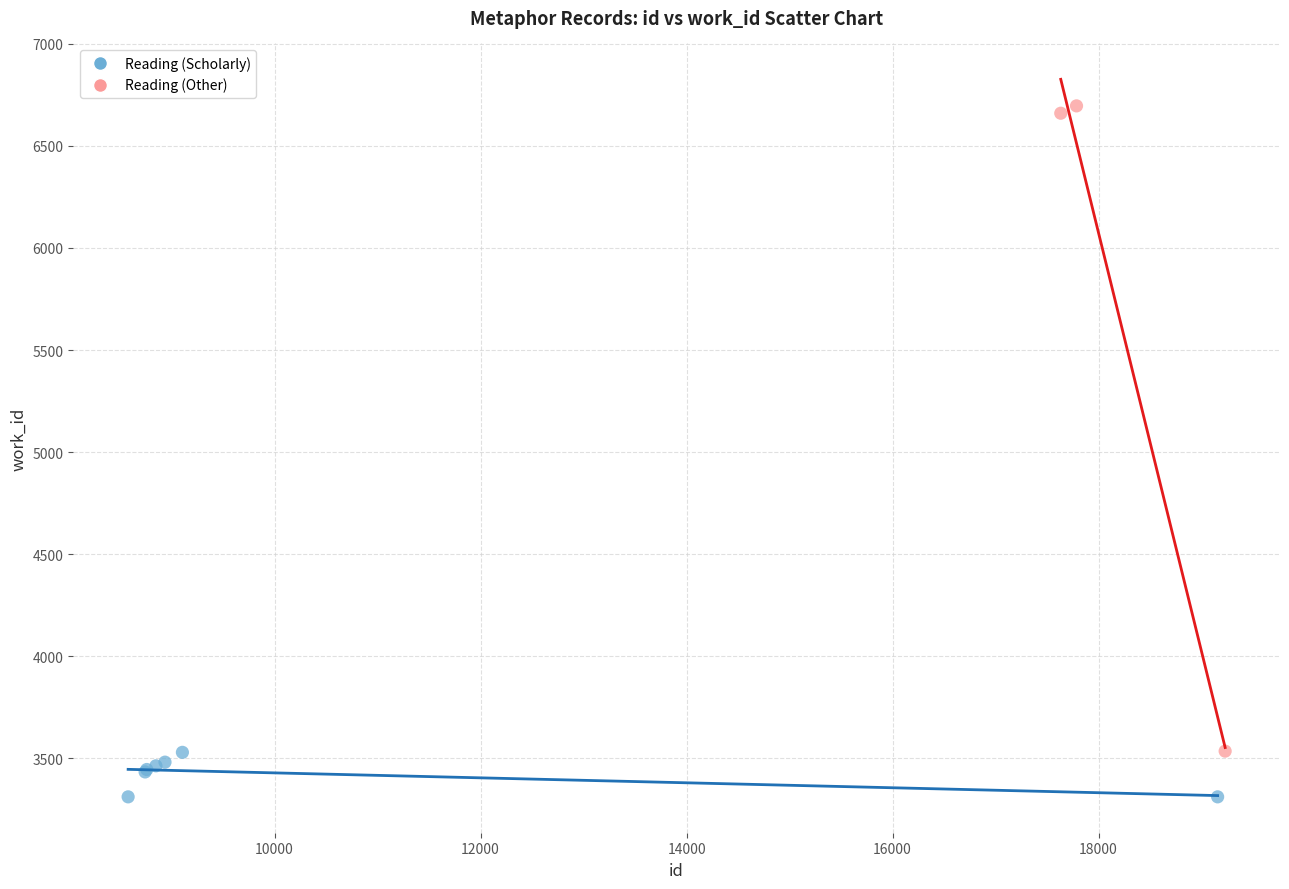

Which series contains the highest Y value?

Reading (Other)